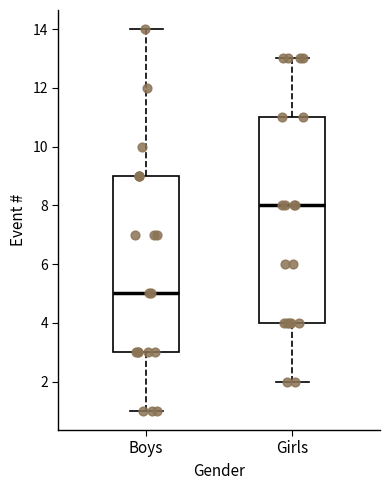

Reading left to right, transcribe this box plot: for each box, give where its median line is, the range the box spans, and where its two whiskers end, as read against the y-axis. The values are not printed on the chart, so give them approximately, as read against the axis.

Boys: median 5, box 3 to 9, whiskers 1 to 14
Girls: median 8, box 4 to 11, whiskers 2 to 13